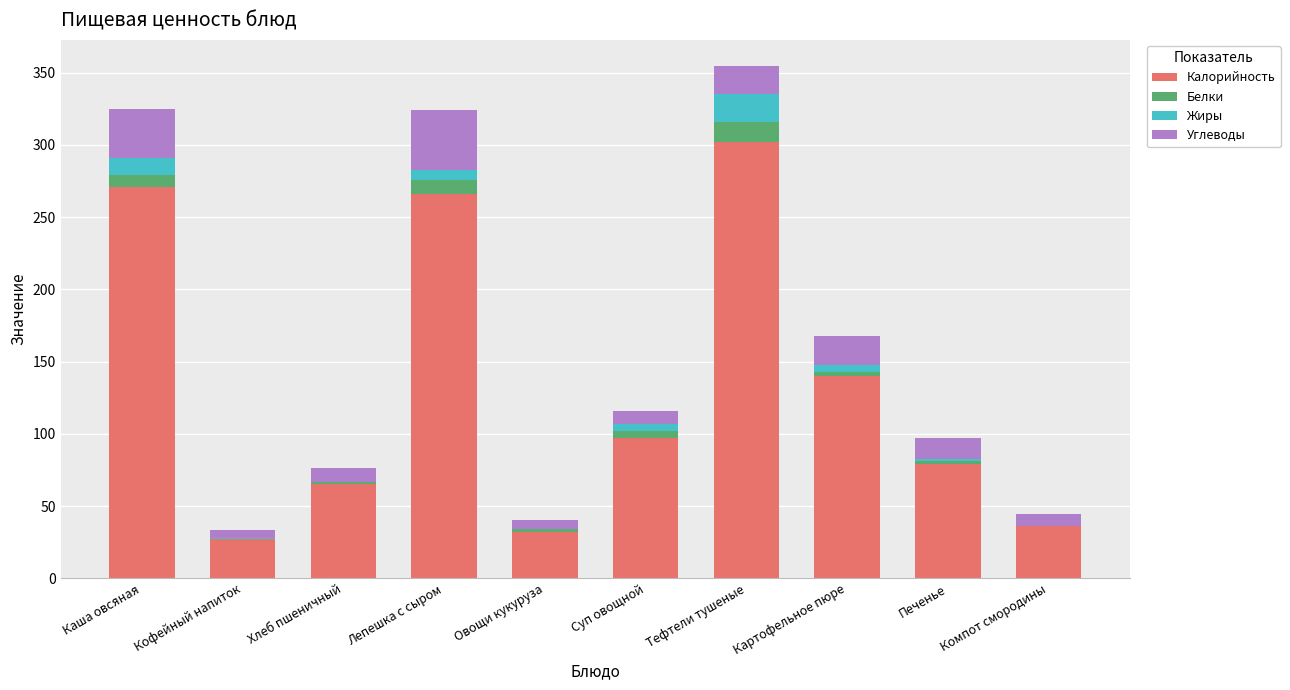

At which label is Калорийность closest to 164?

Картофельное пюре